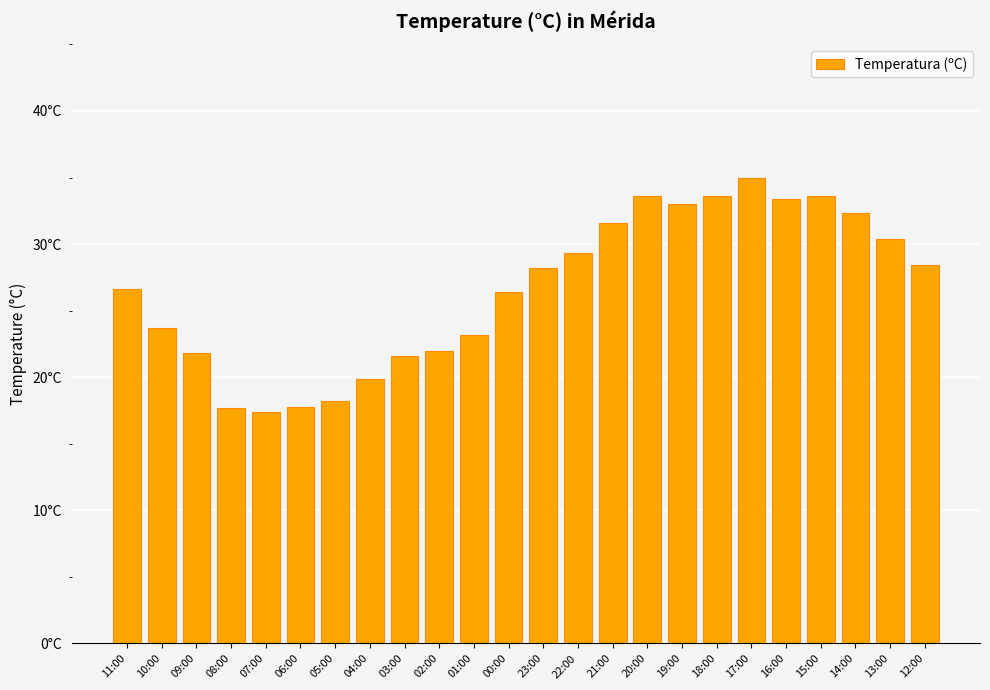

Does the chart contain any negative values?

No